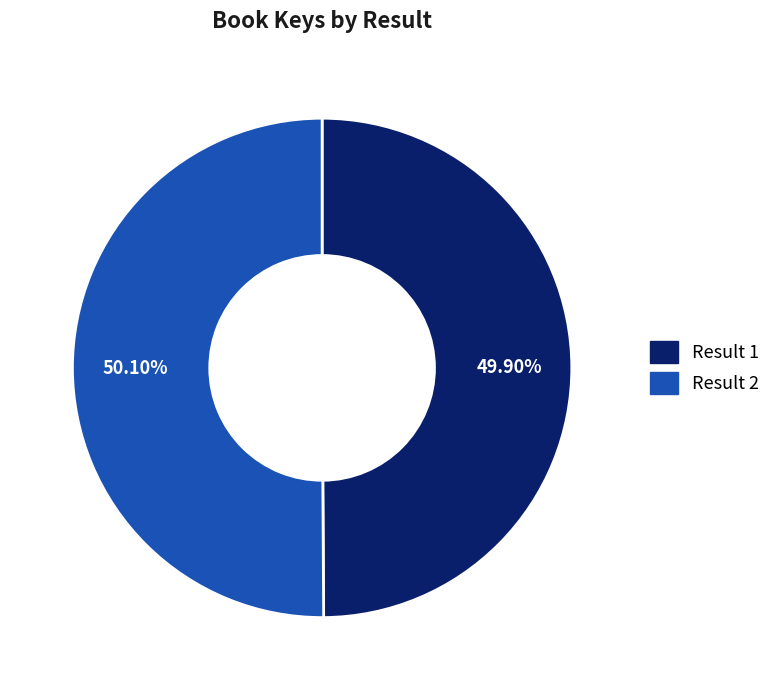

What is the ratio of the value at Result 2 to the value at Result 1?

1.0